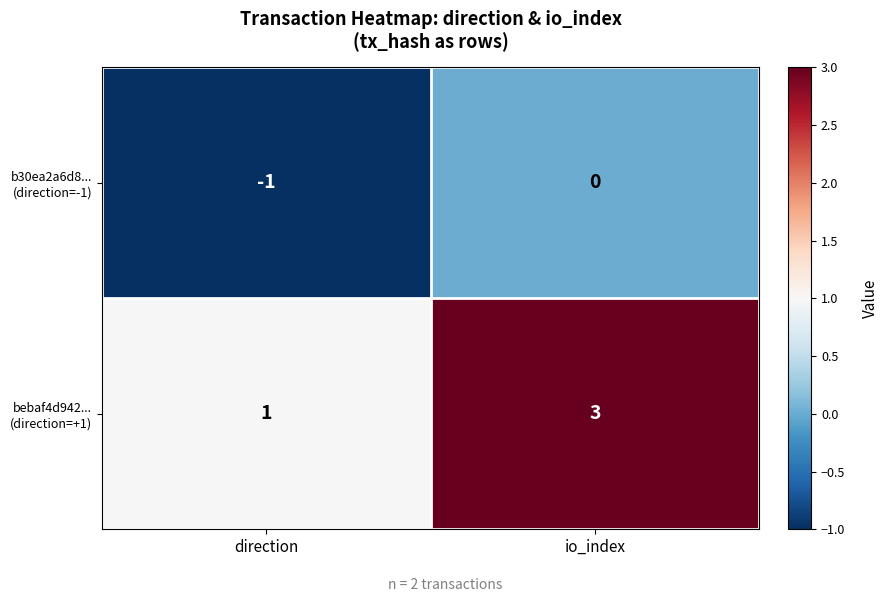

At which category does the chart reach its minimum across all series?

direction